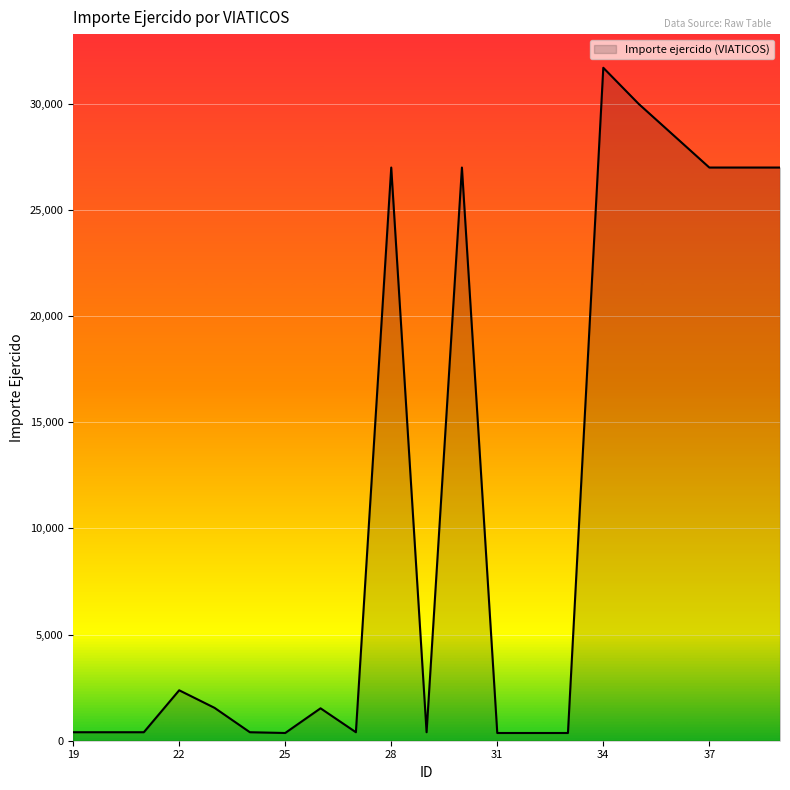

What is the maximum value shown in the chart?

31700.0